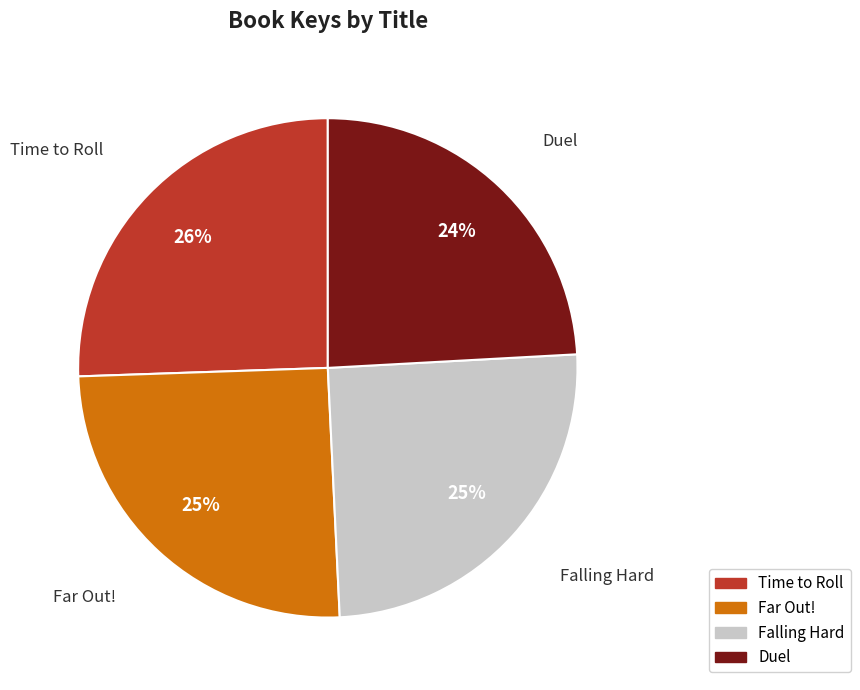

Approximately how many times larger is the value at Far Out! compared to Time to Roll?

1.0